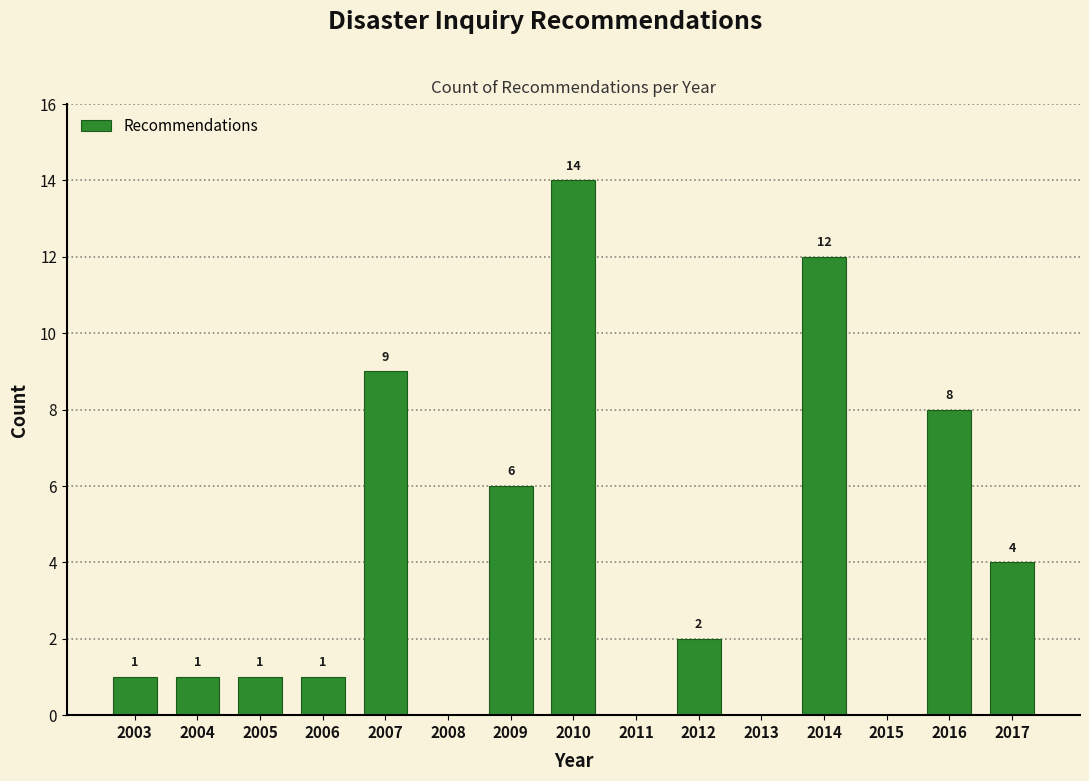

Reading left to right, list all the values displayed in this chart.

2003=1	2004=1	2005=1	2006=1	2007=9	2008=0	2009=6	2010=14	2011=0	2012=2	2013=0	2014=12	2015=0	2016=8	2017=4